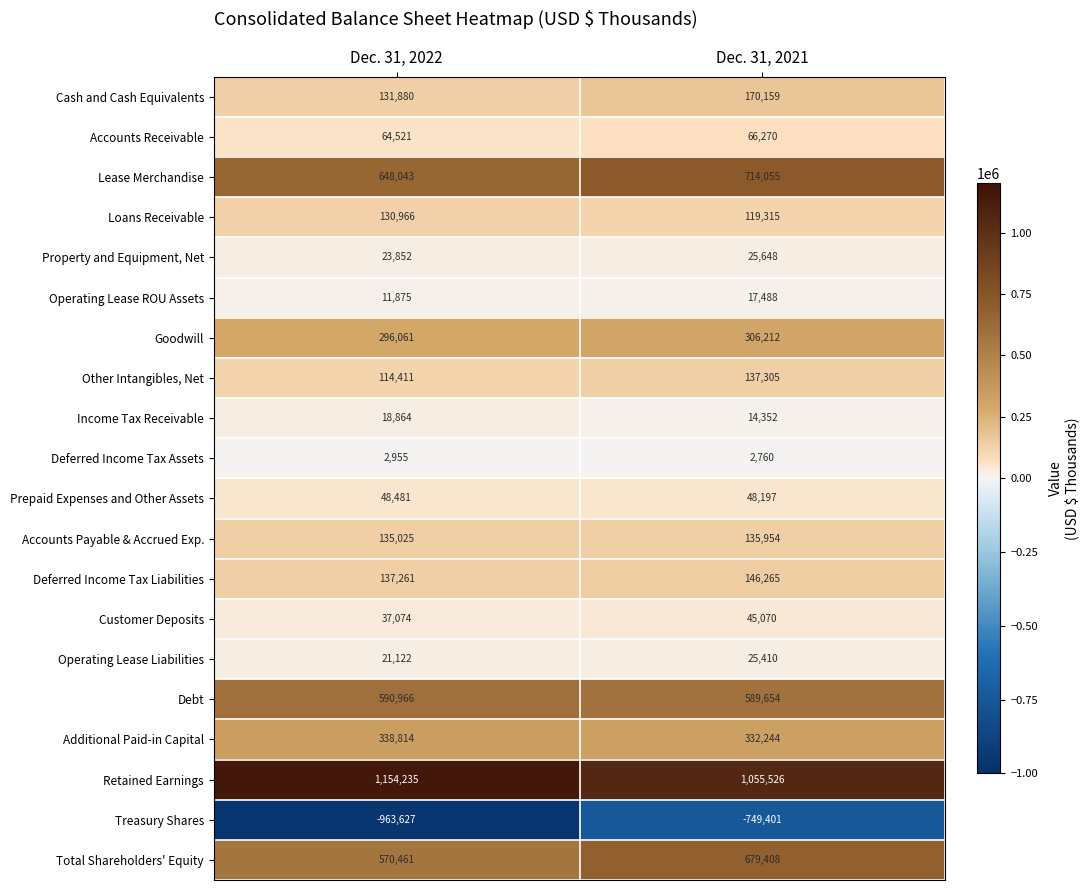

At Dec. 31, 2022, list the series in order from smallest to largest.

Treasury Shares, Deferred Income Tax Assets, Operating Lease ROU Assets, Income Tax Receivable, Operating Lease Liabilities, Property and Equipment, Net, Customer Deposits, Prepaid Expenses and Other Assets, Accounts Receivable, Other Intangibles, Net, Loans Receivable, Cash and Cash Equivalents, Accounts Payable & Accrued Exp., Deferred Income Tax Liabilities, Goodwill, Additional Paid-in Capital, Total Shareholders' Equity, Debt, Lease Merchandise, Retained Earnings